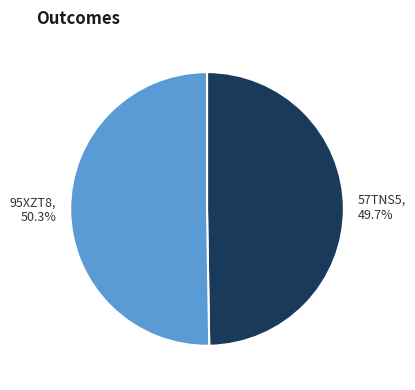

To the nearest percent, what is the combined percentage of 57TNS5 and 95XZT8?

100%